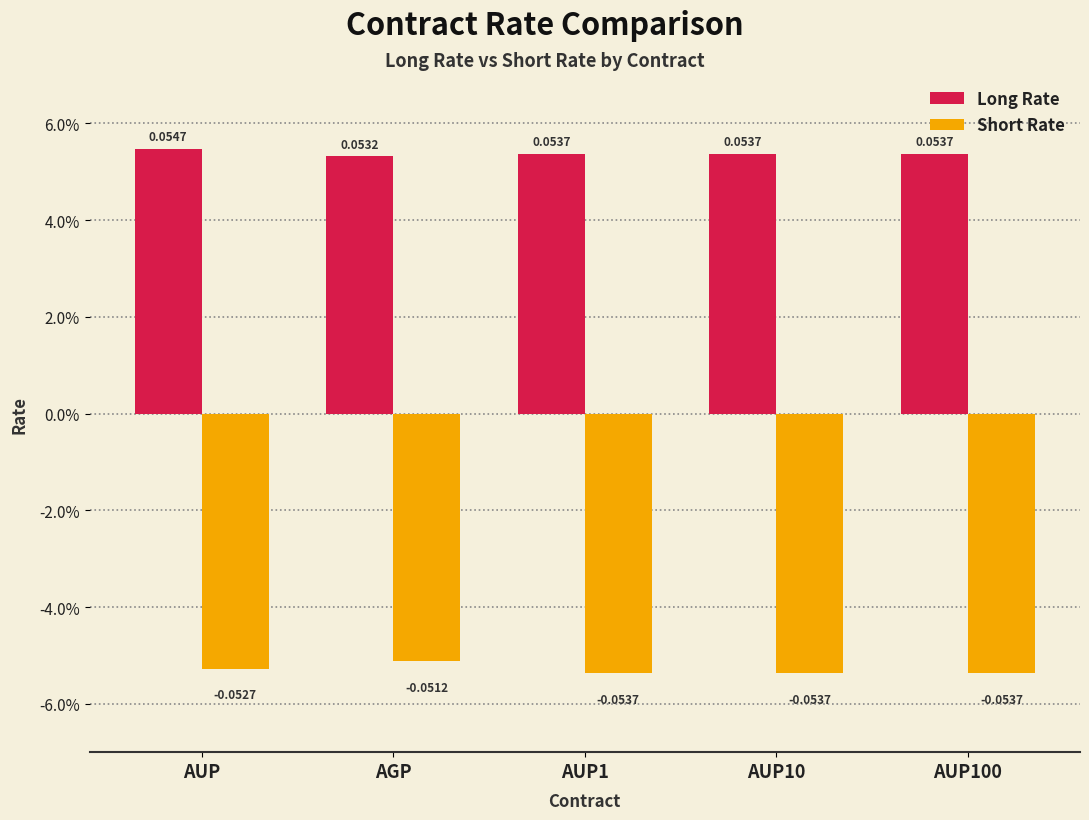

Where is Short Rate nearest to the value 0?

AGP